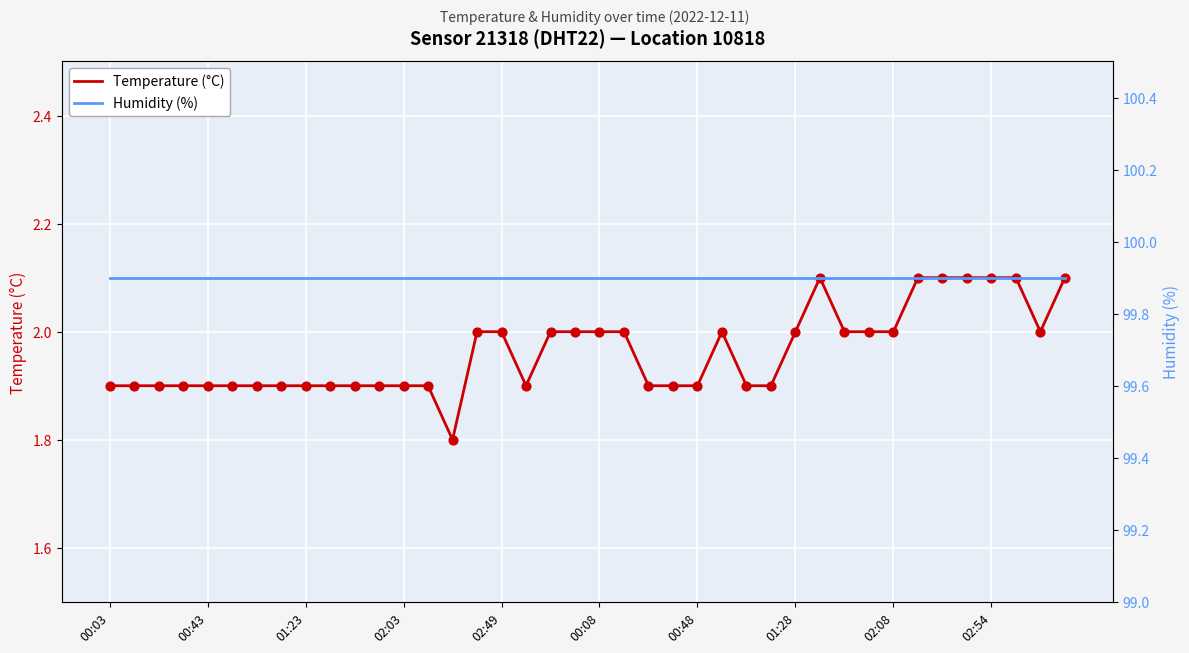

Which series has the largest total across all categories?

Humidity (%)